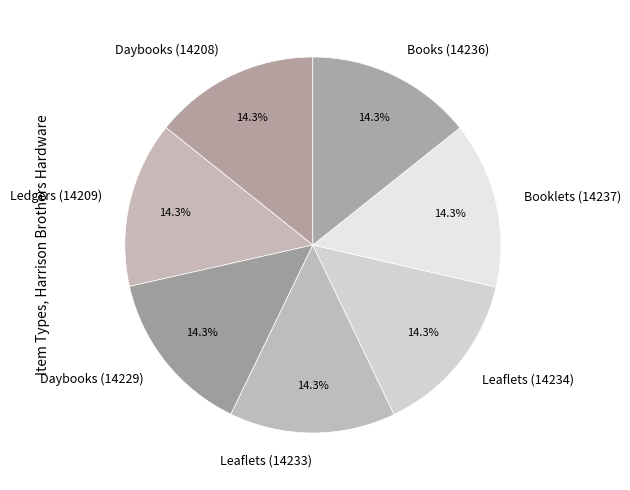

Does any single category account for the majority?

No